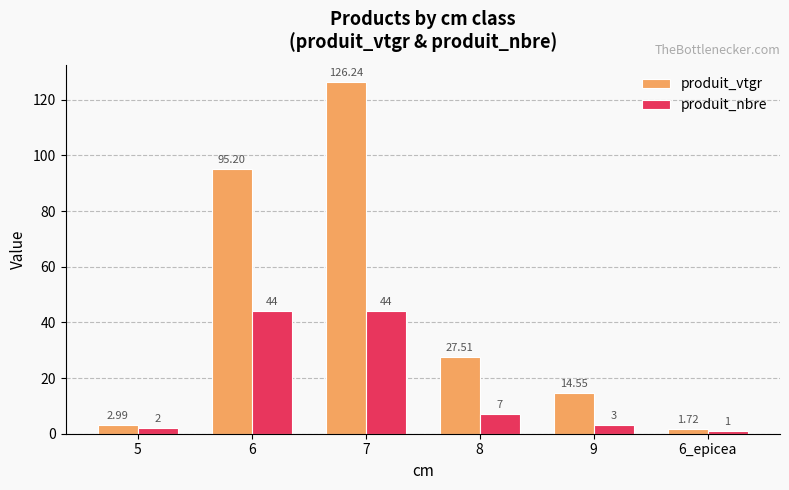

What is the sum of the produit_nbre values at 6_epicea and 8?

8.0